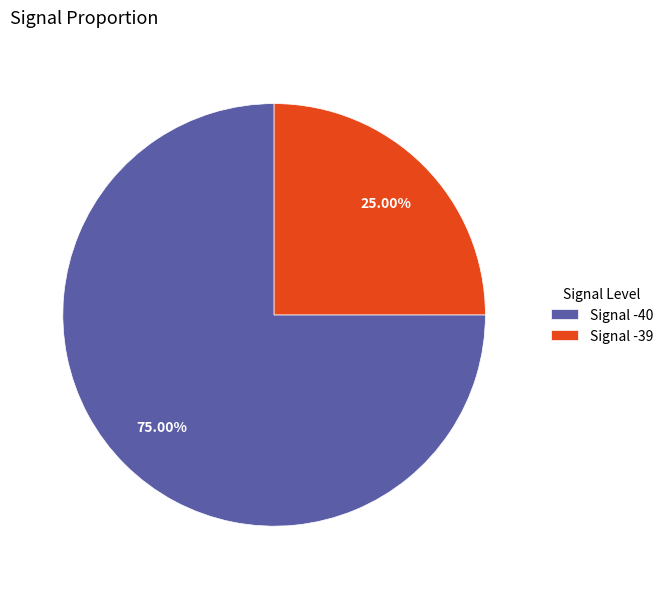

Approximately how many times larger is the value at Signal -40 compared to Signal -39?

3.0